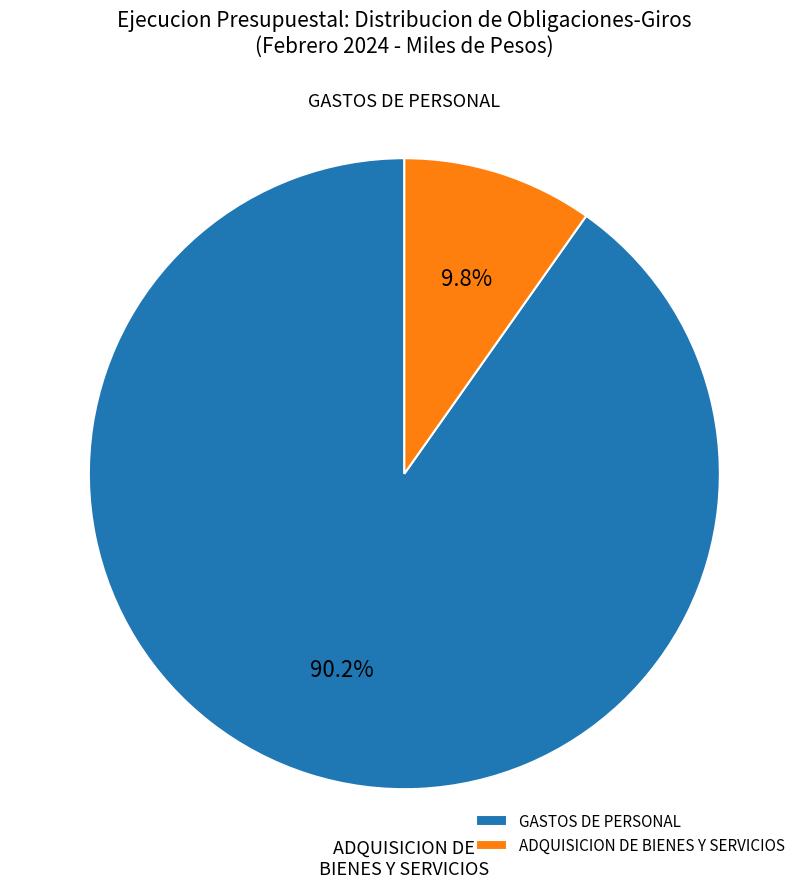

True or false: GASTOS DE PERSONAL accounts for 76% of the total.

False